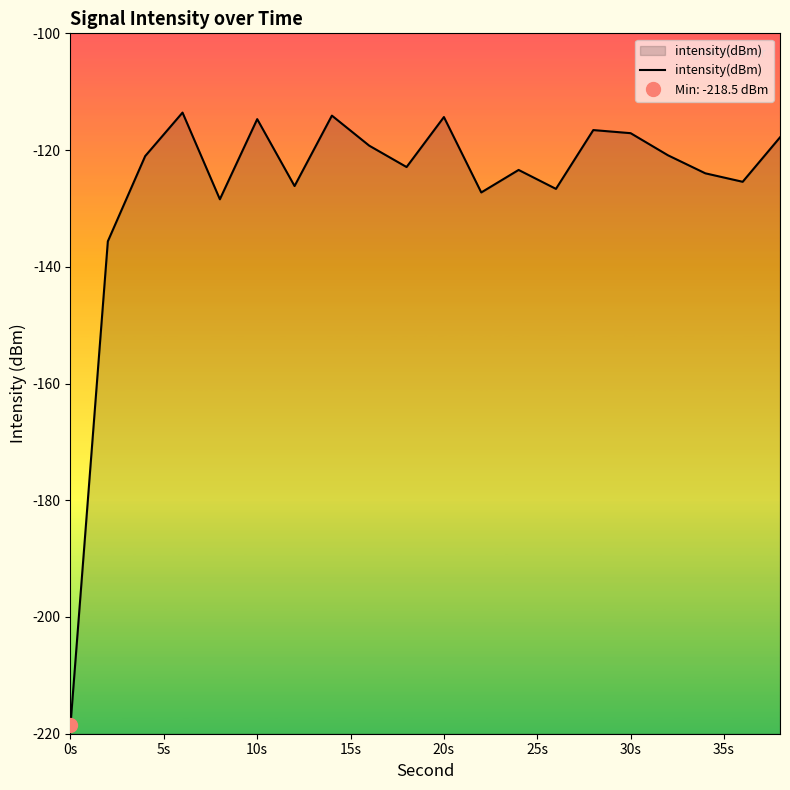

How many series are shown in this chart?

1